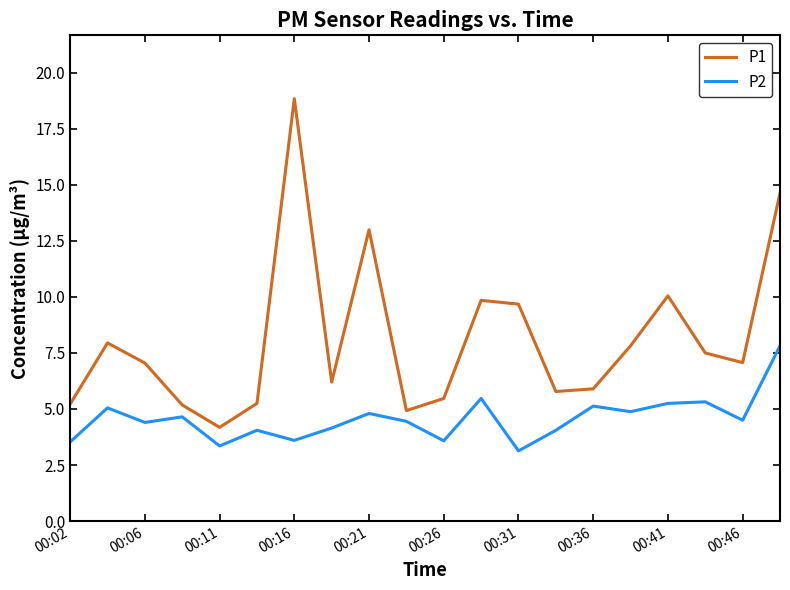

What is the average value of the P1 series?

8.1